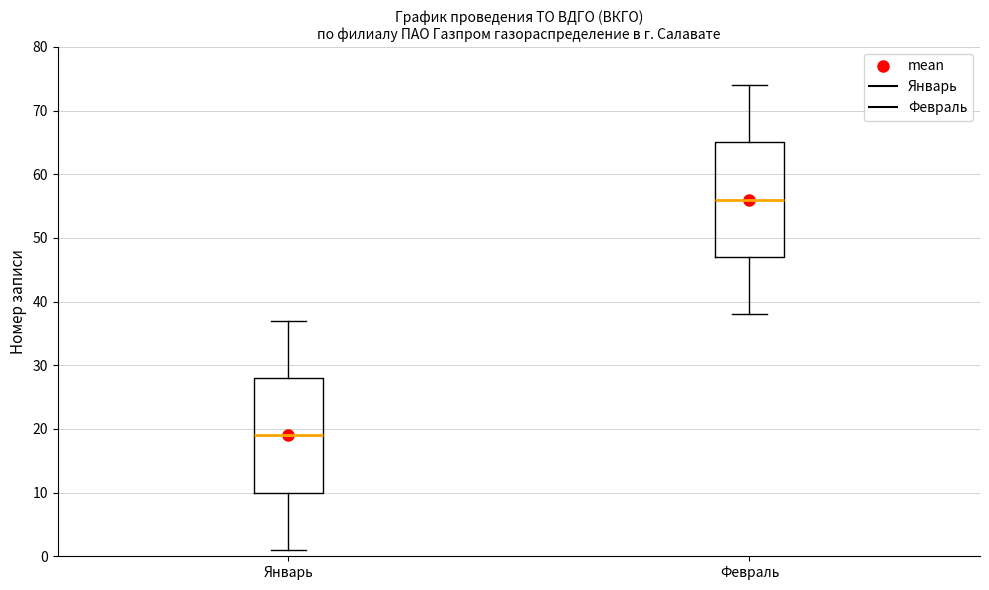

Where does the upper whisker of the box for Февраль end on the y-axis? The values are not printed on the chart, so give them approximately, as read against the axis.

74